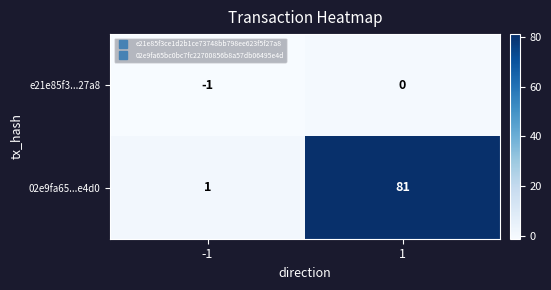

What is the greatest value displayed?

81